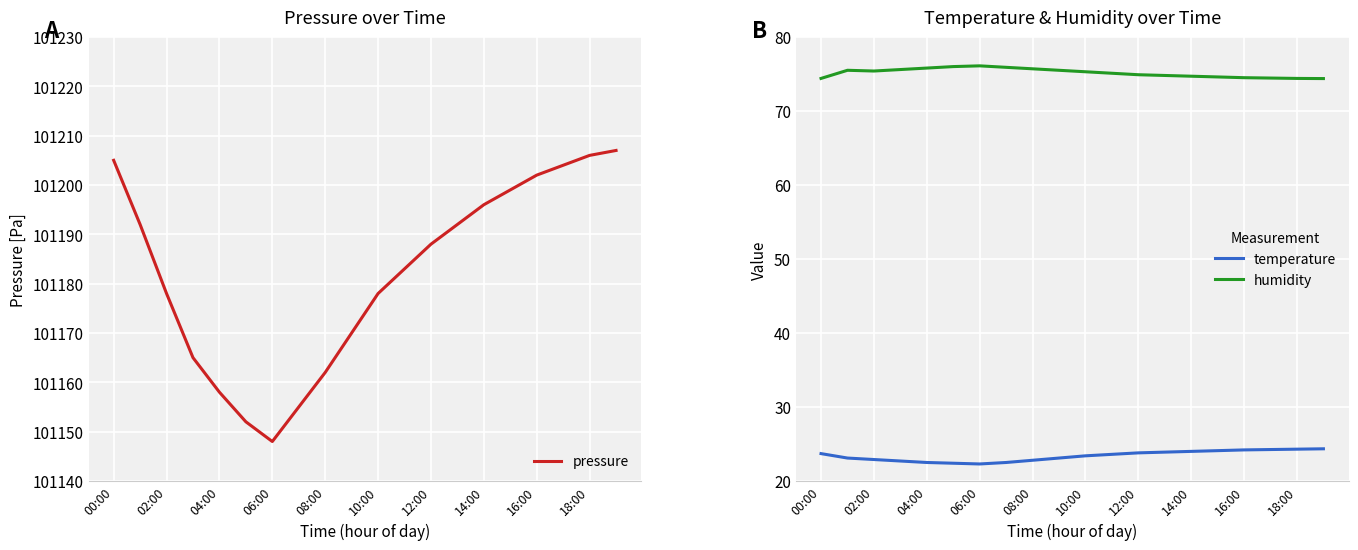

True or false: pressure has a value of 27037 at 02:00.

False